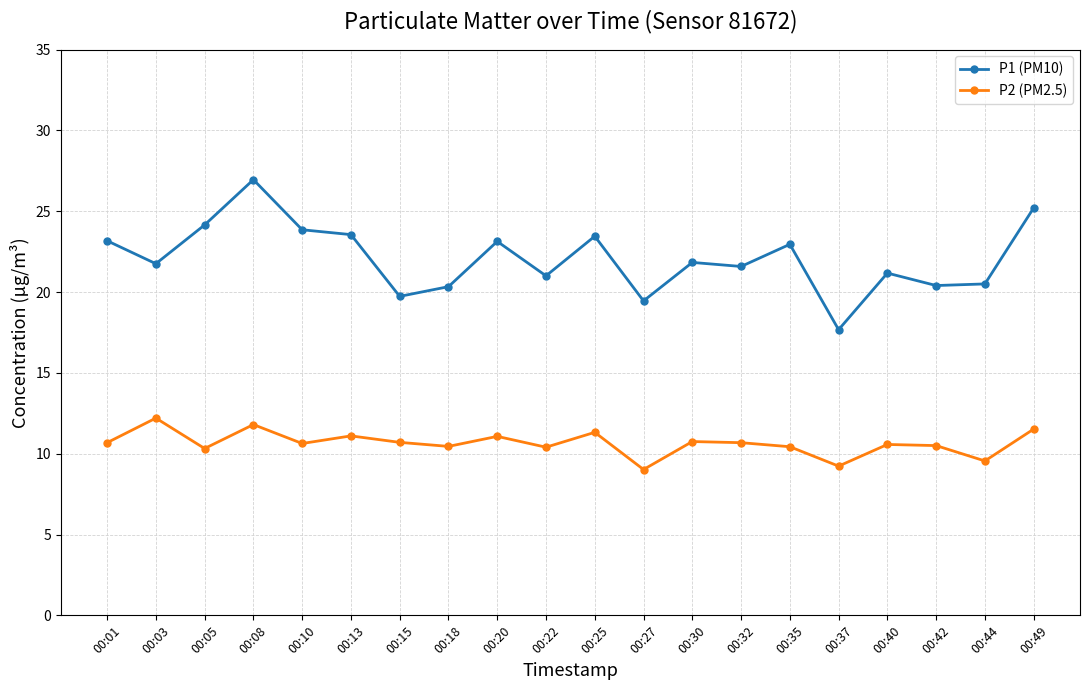

At which category does the chart reach its peak across all series?

00:08